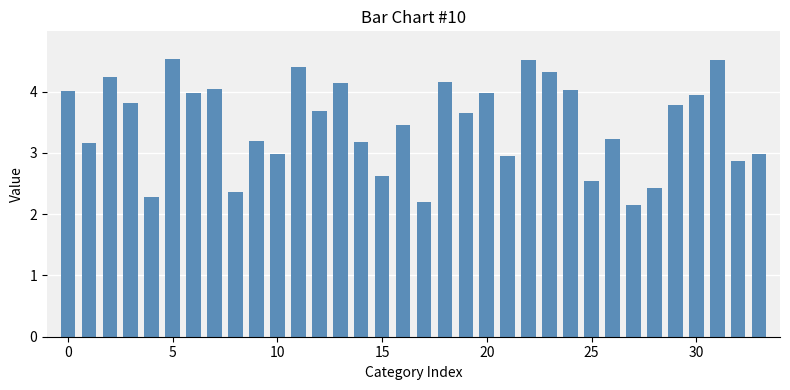

Does the chart contain any negative values?

No